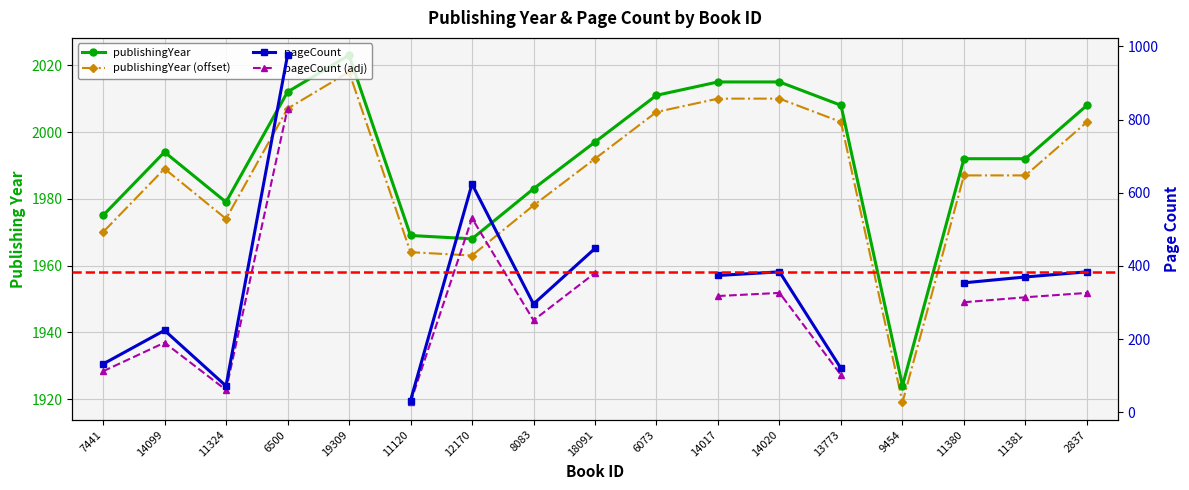

How many series are shown in this chart?

4